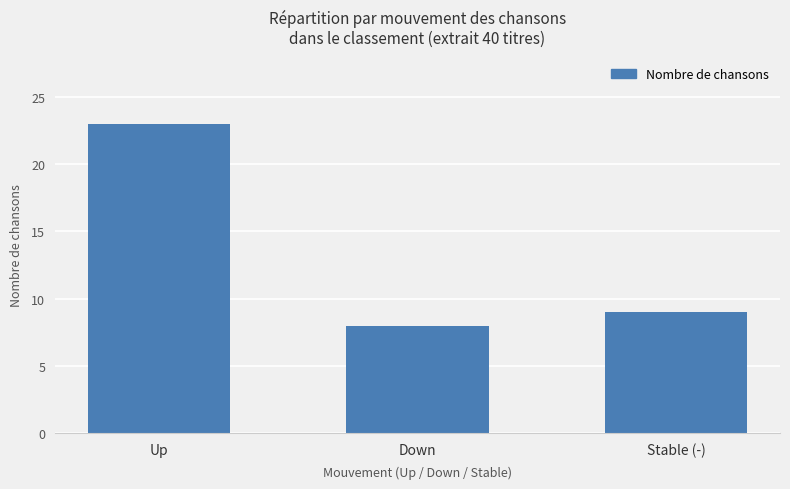

Rank the categories by value from lowest to highest.

Down, Stable (-), Up